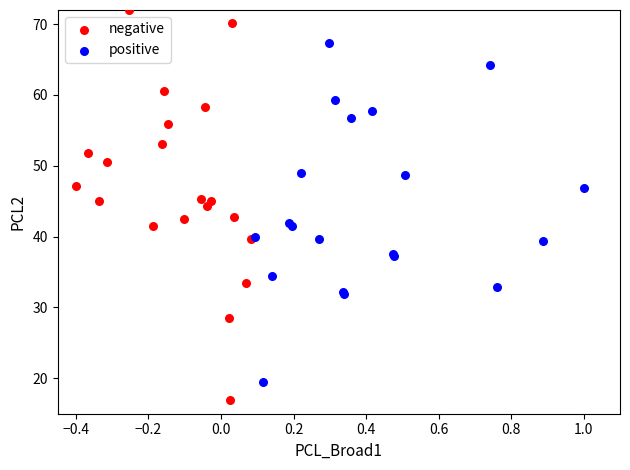

Which series contains the highest Y value?

negative